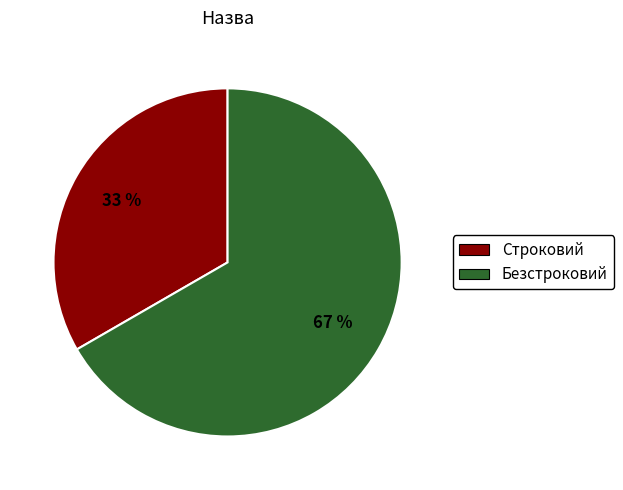

Which category accounts for the majority?

Безстроковий